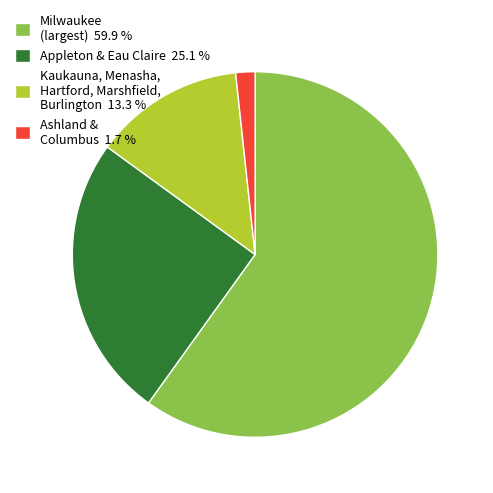

Which category has the biggest portion of the pie?

Milwaukee (largest) 59.9 %